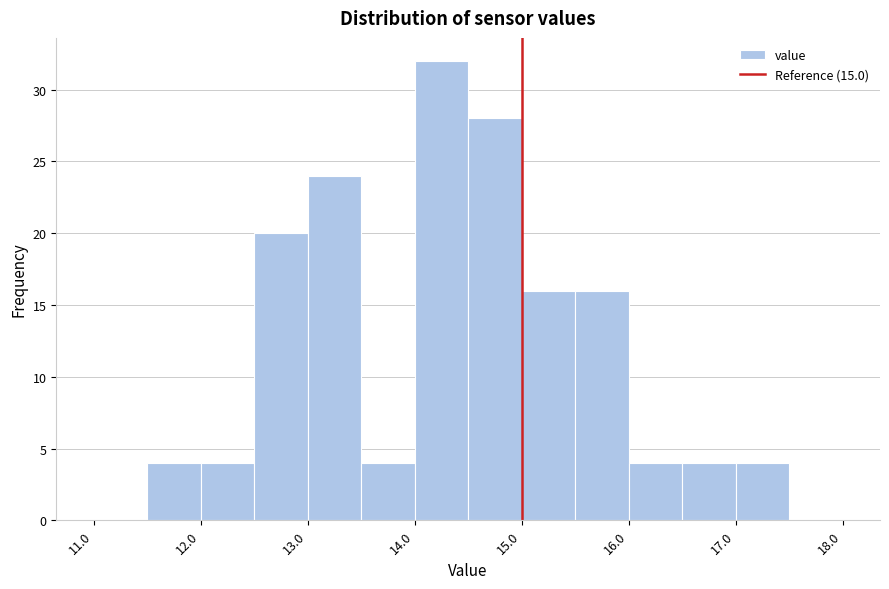

Reading left to right, list every bar in this chart as the range it spans on the x-axis followed by its height. The values are not printed on the chart, so give them approximately, as read against the axis.

11.0 to 11.5: 0
11.5 to 12.0: 4
12.0 to 12.5: 4
12.5 to 13.0: 20
13.0 to 13.5: 24
13.5 to 14.0: 4
14.0 to 14.5: 32
14.5 to 15.0: 28
15.0 to 15.5: 16
15.5 to 16.0: 16
16.0 to 16.5: 4
16.5 to 17.0: 4
17.0 to 17.5: 4
17.5 to 18.0: 0